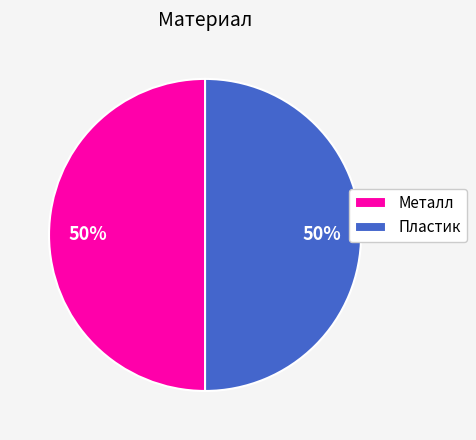

How many segments does this pie chart have?

2